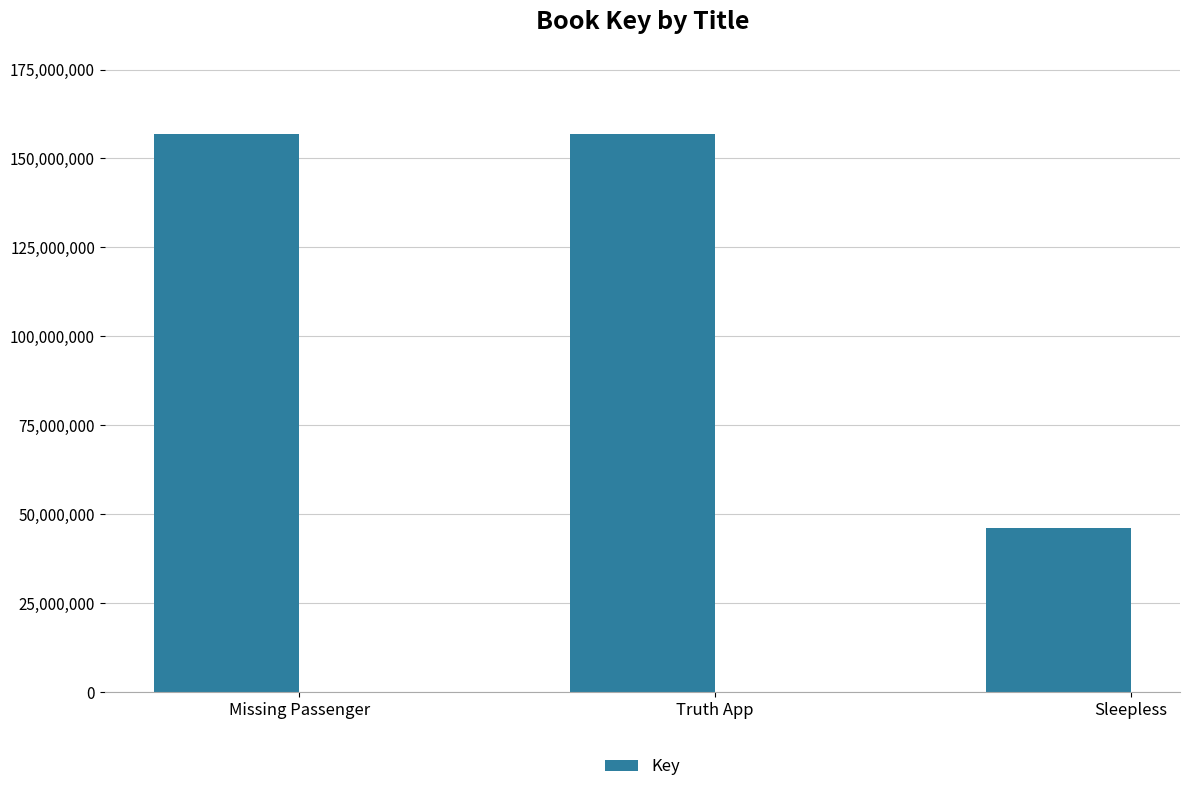

True or false: the data shows 276150489 at Missing Passenger.

False